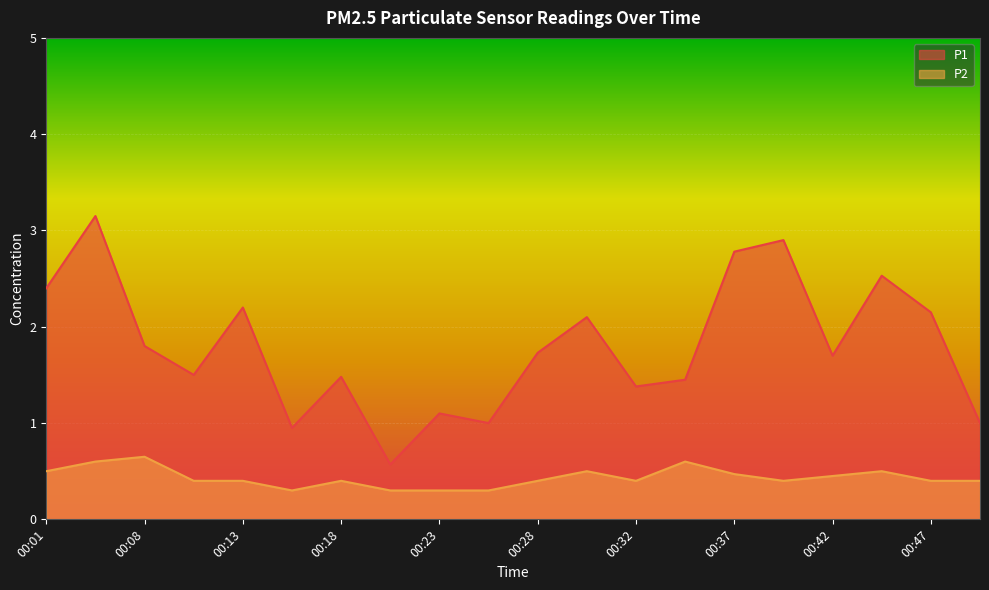

In P1, how many points are lower than both neighbors (excluding endpoints)?

6